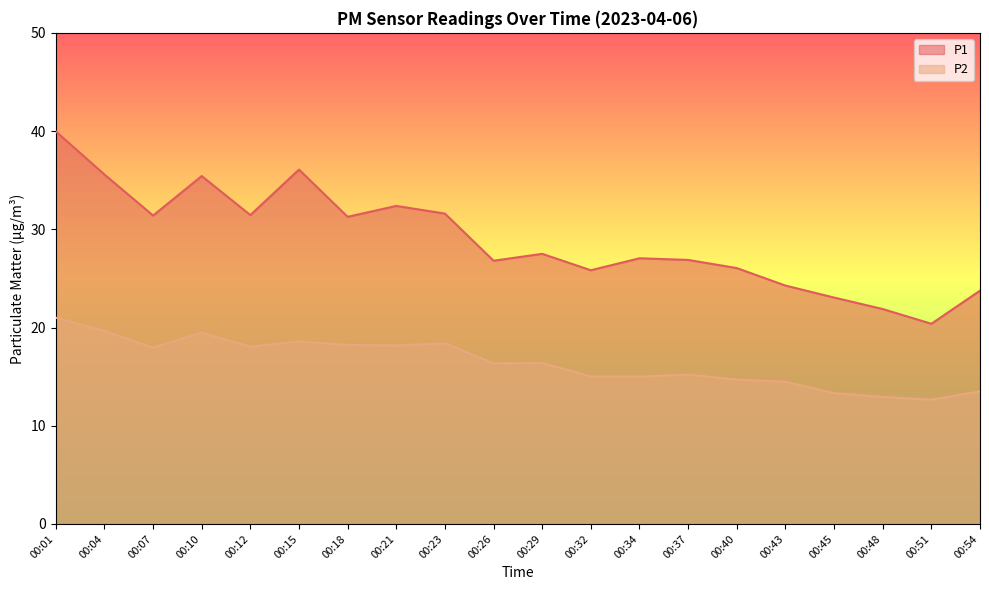

True or false: P2 and P1 intersect in this chart.

False